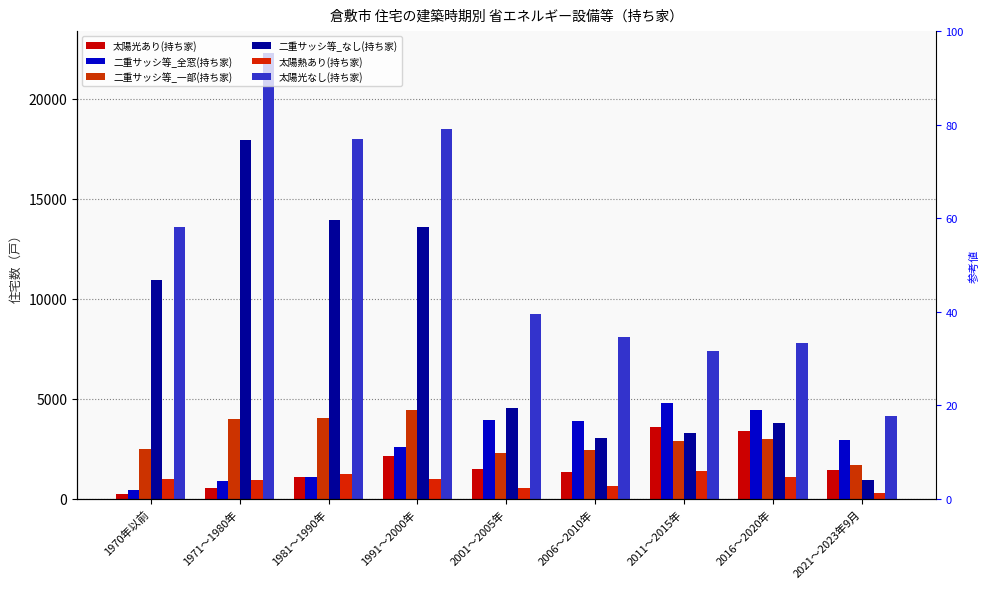

Read the 二重サッシ等_なし(持ち家) value at 2006～2010年.

3040